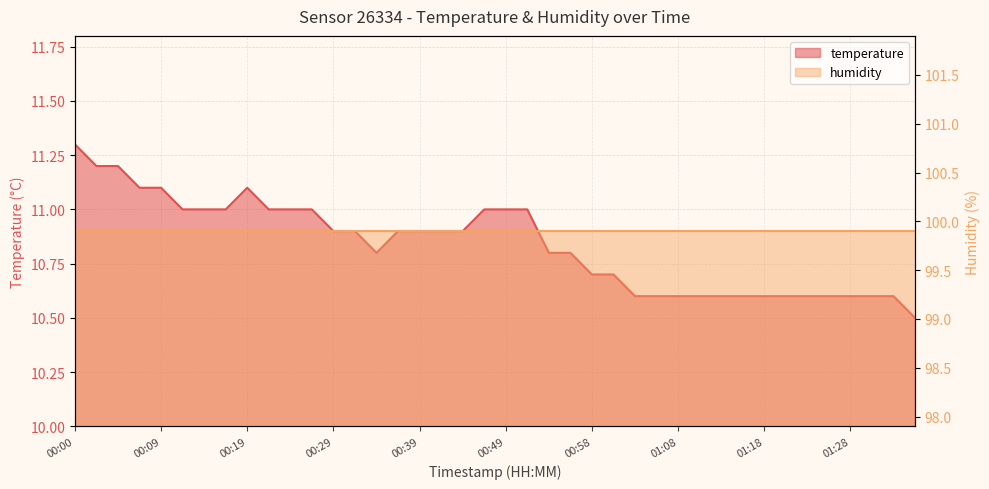

What is the change in value from 00:14 to 01:11?

-0.4